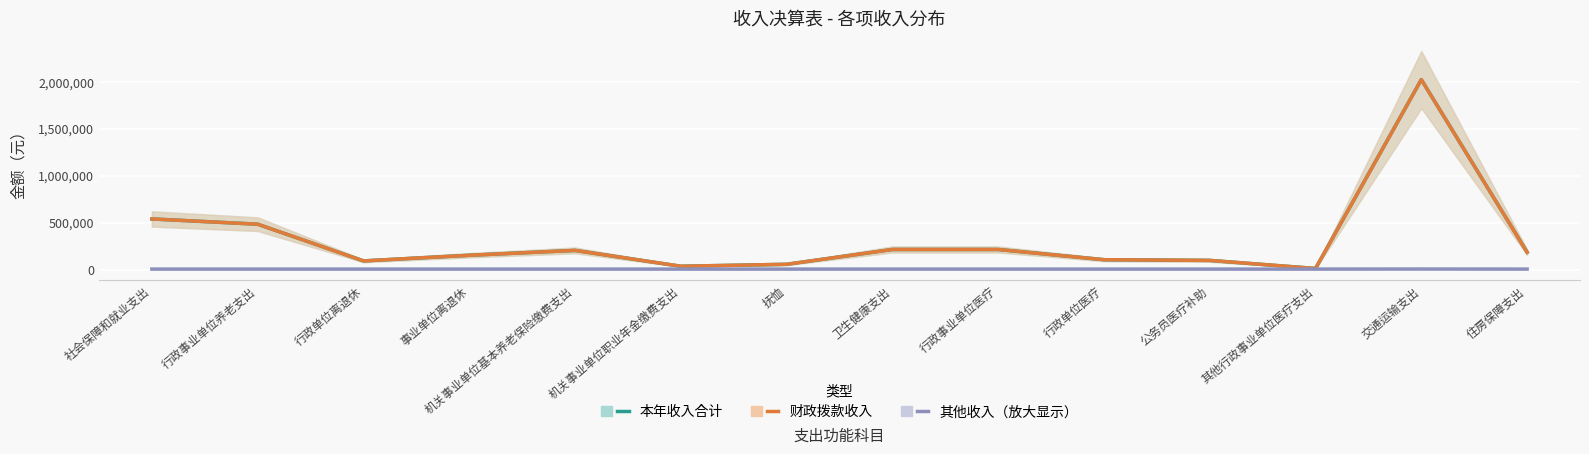

Reading left to right, extract all data points from this chart.

本年收入合计: 社会保障和就业支出=538735.4	行政事业单位养老支出=482857.8	行政单位离退休=92000.0	事业单位离退休=151900.0	机关事业单位基本养老保险缴费支出=203791.7	机关事业单位职业年金缴费支出=35166.1	抚恤=55877.6	卫生健康支出=213558.1	行政事业单位医疗=213558.1	行政单位医疗=104823.9	公务员医疗补助=97354.1	其他行政事业单位医疗支出=11380.0	交通运输支出=2022126.3	住房保障支出=184415.0
财政拨款收入: 社会保障和就业支出=538735.4	行政事业单位养老支出=482857.8	行政单位离退休=92000.0	事业单位离退休=151900.0	机关事业单位基本养老保险缴费支出=203791.7	机关事业单位职业年金缴费支出=35166.1	抚恤=55877.6	卫生健康支出=213558.1	行政事业单位医疗=213558.1	行政单位医疗=104823.9	公务员医疗补助=97354.1	其他行政事业单位医疗支出=11380.0	交通运输支出=2021364.8	住房保障支出=184415.0
其他收入: 社会保障和就业支出=5000.0	行政事业单位养老支出=5000.0	行政单位离退休=5000.0	事业单位离退休=5000.0	机关事业单位基本养老保险缴费支出=5000.0	机关事业单位职业年金缴费支出=5000.0	抚恤=5000.0	卫生健康支出=5000.0	行政事业单位医疗=5000.0	行政单位医疗=5000.0	公务员医疗补助=5000.0	其他行政事业单位医疗支出=5000.0	交通运输支出=5761.6	住房保障支出=5000.0